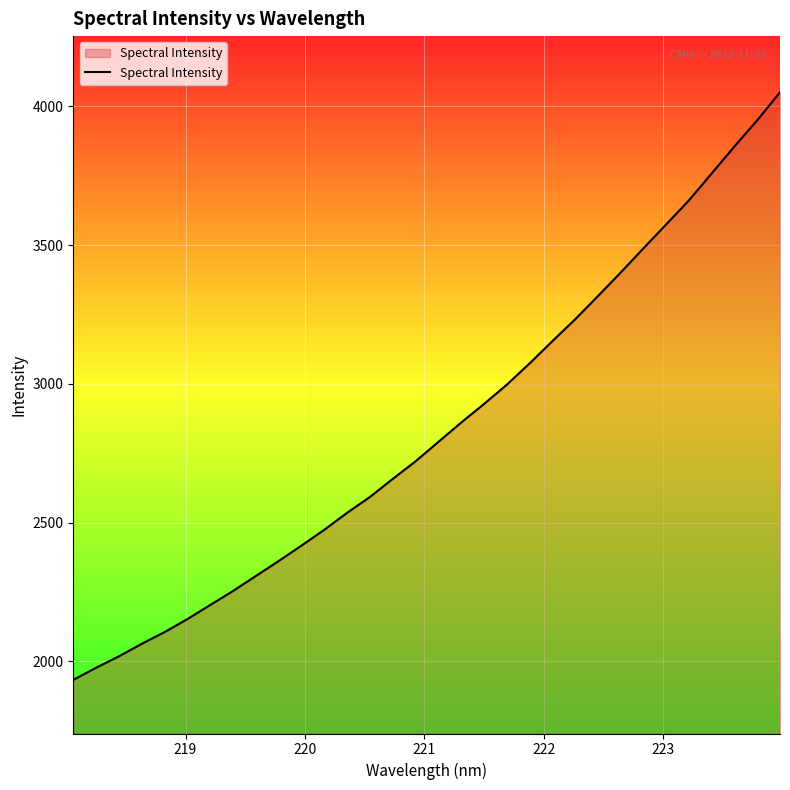

What is the maximum value shown in the chart?

4050.6